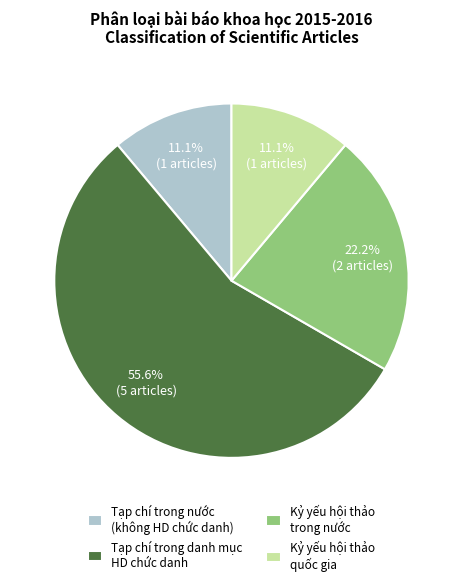

What is the majority slice?

Tạp chí trong danh mục HD chức danh